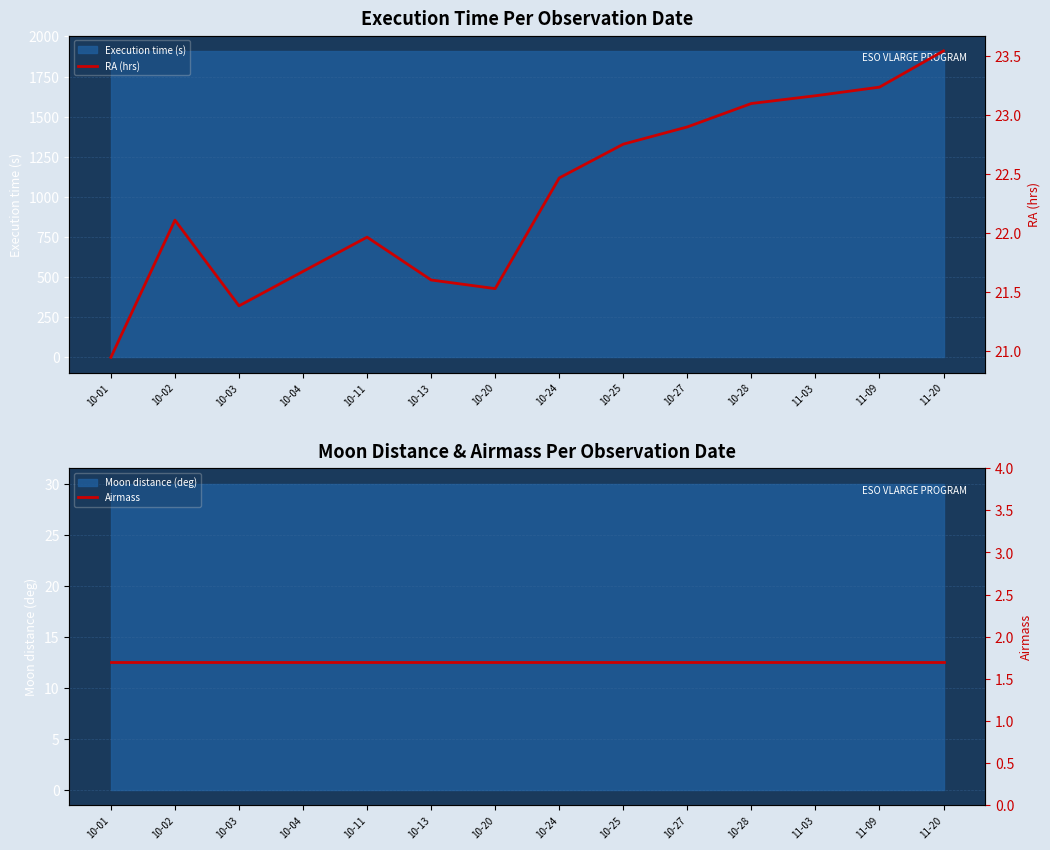

Which series has the largest total across all categories?

RA (hrs)